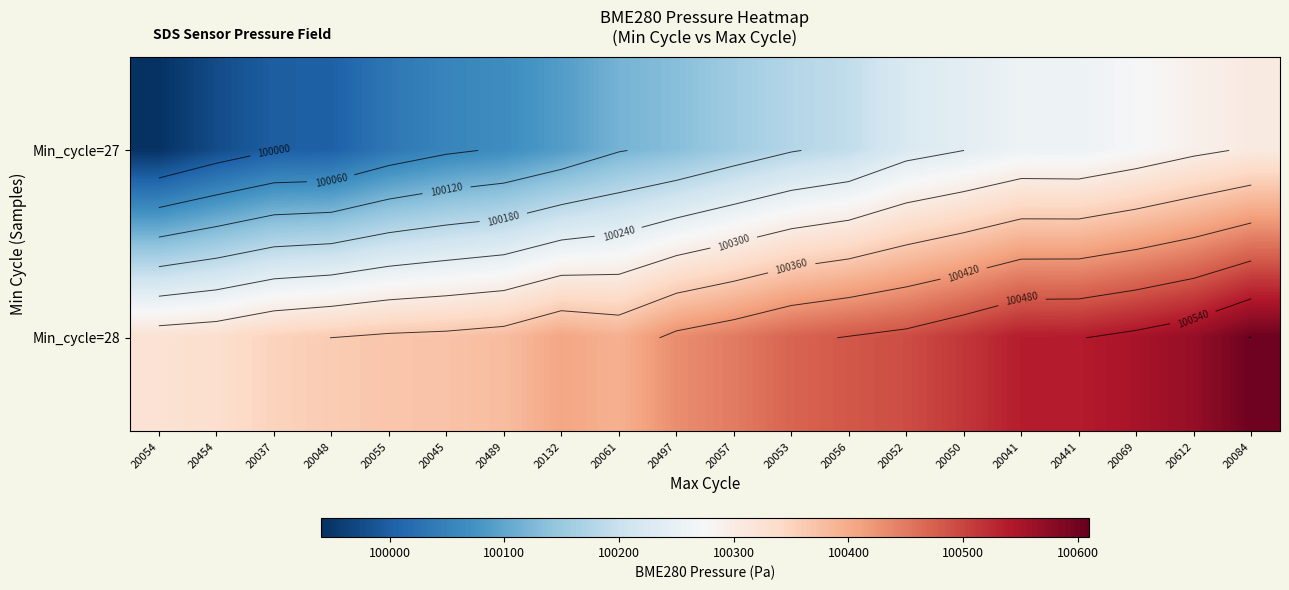

List the series in order of their peak value, lowest first.

Min_cycle=27, Min_cycle=28